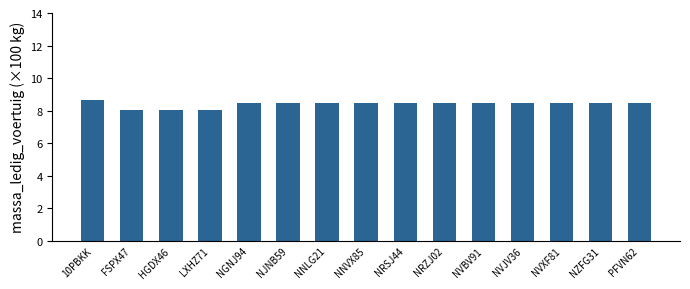

True or false: the data shows 8.5 at NRSJ44.

True